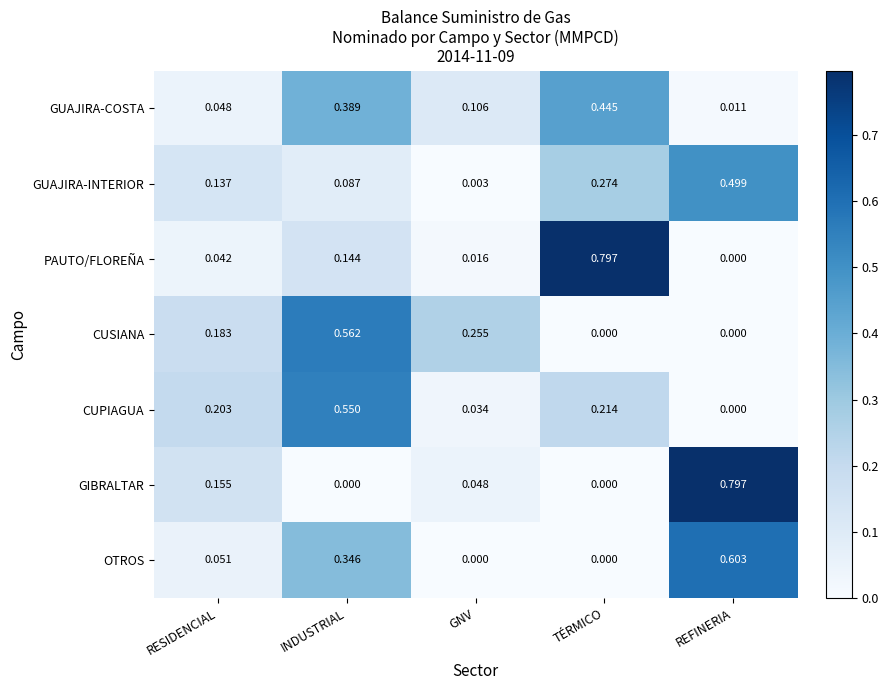

What is the difference between the highest and lowest values at TÉRMICO?

0.8